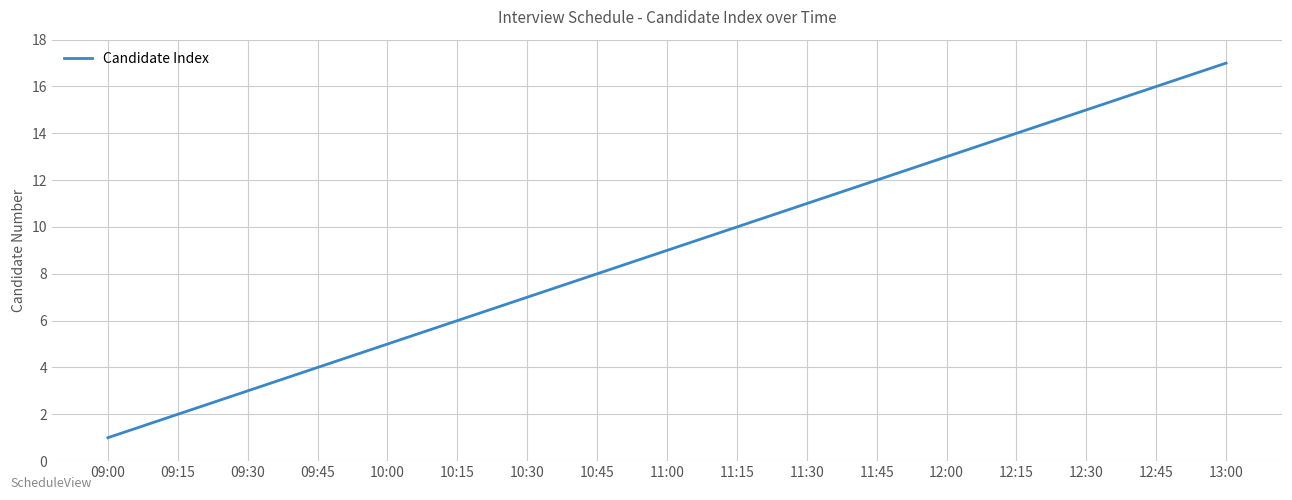

Is it true that the value at 12:00 is 22?

False